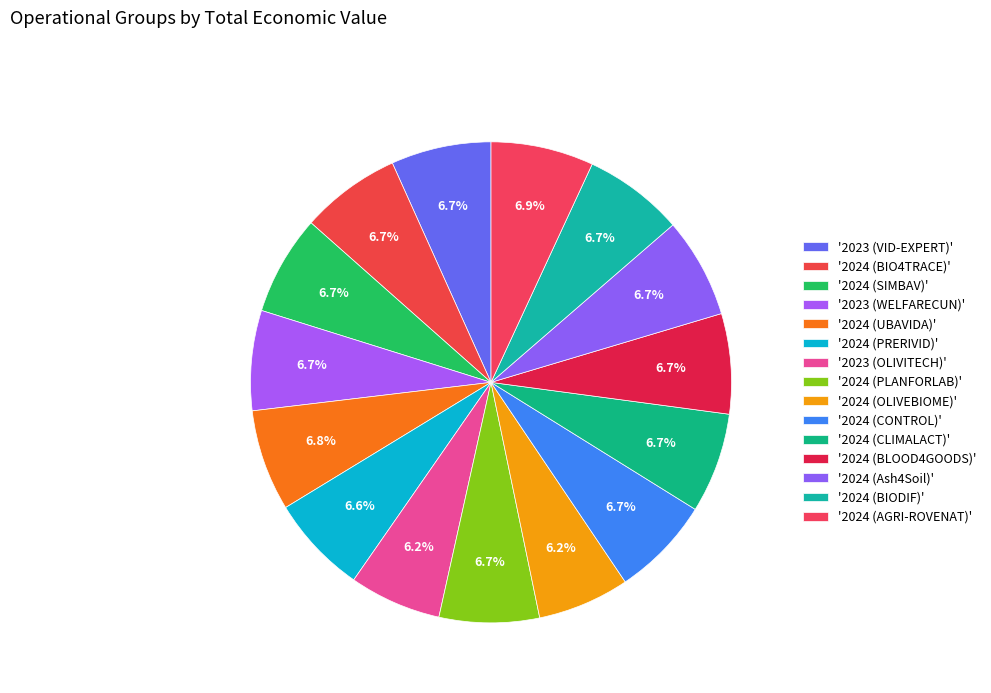

Count the number of slices in the pie.

15